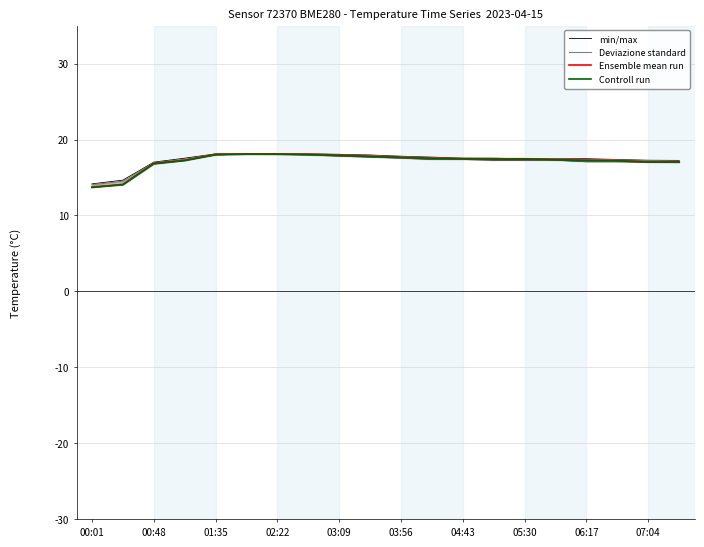

What is the sum of the min/max values at 11 and 18?

34.4